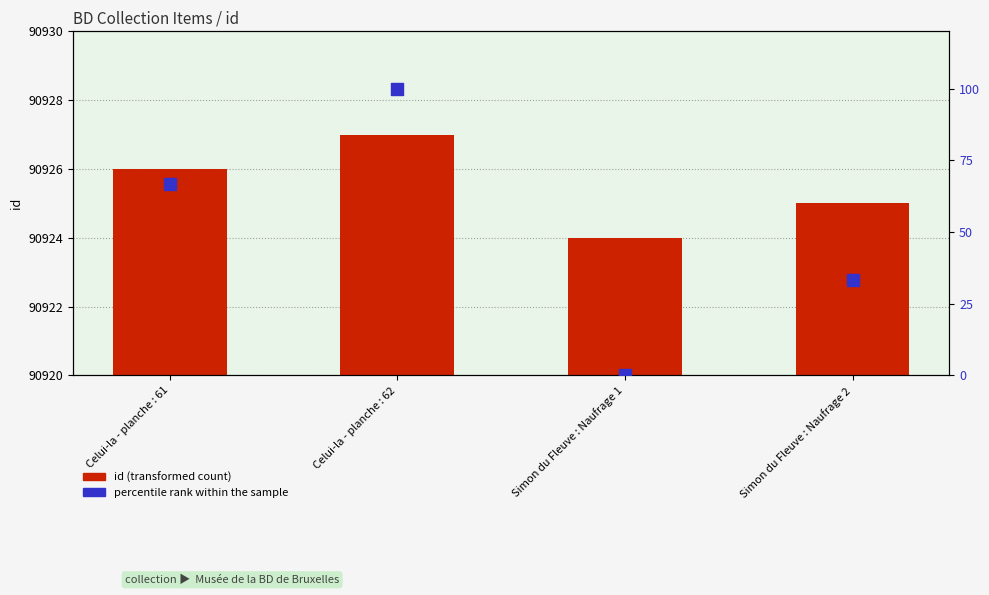

Which series has the largest total across all categories?

id